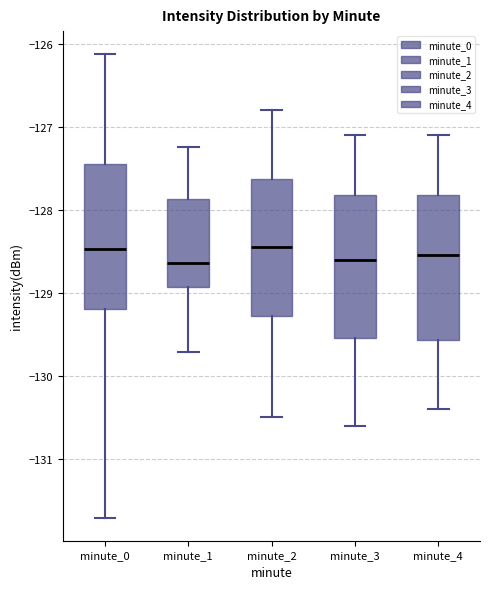

Where is the lower edge of the box for minute_0 on the y-axis? The values are not printed on the chart, so give them approximately, as read against the axis.

-129.2